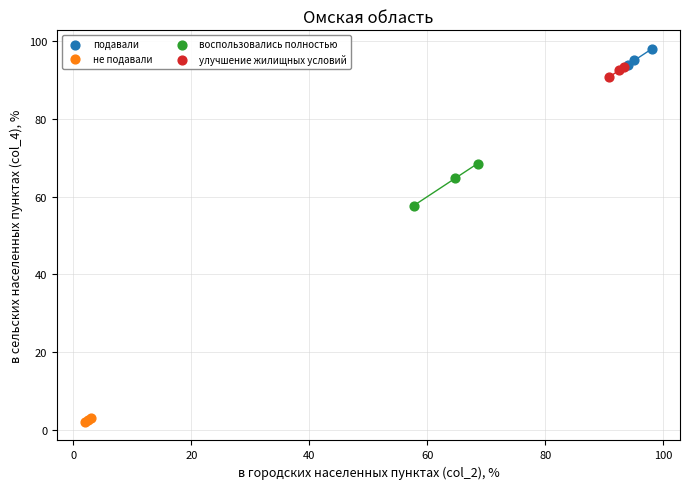

Which series reaches the maximum Y coordinate?

подавали